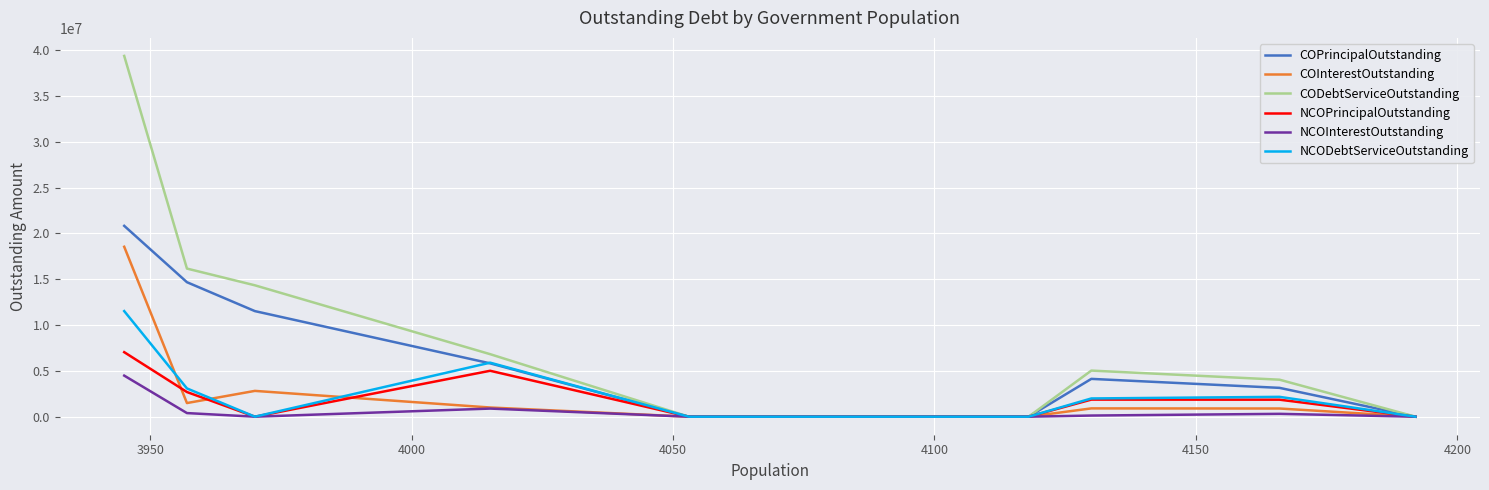

True or false: COInterestOutstanding and NCOInterestOutstanding cross at least once.

False